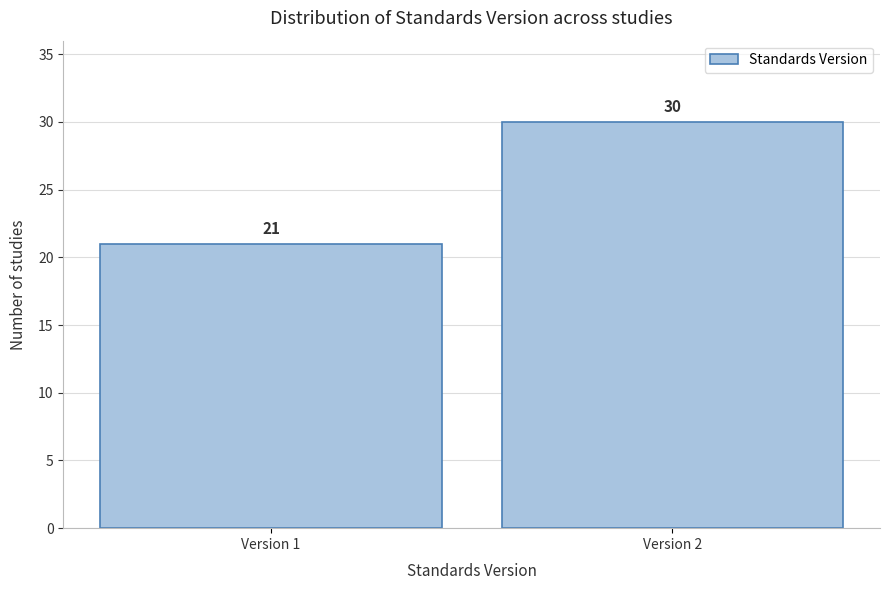

Reading left to right, transcribe all the data shown in this chart.

Version 1=21	Version 2=30